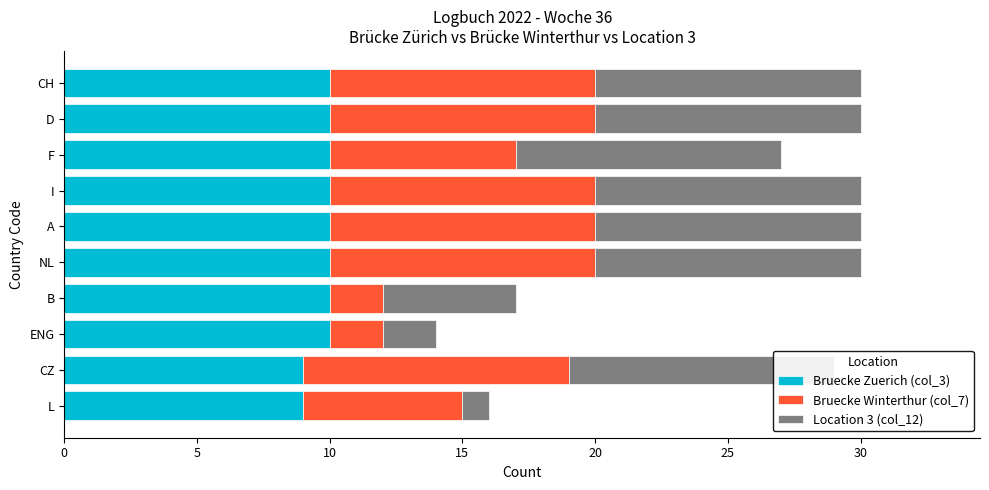

Read the Bruecke Winterthur (col_7) value at A.

10